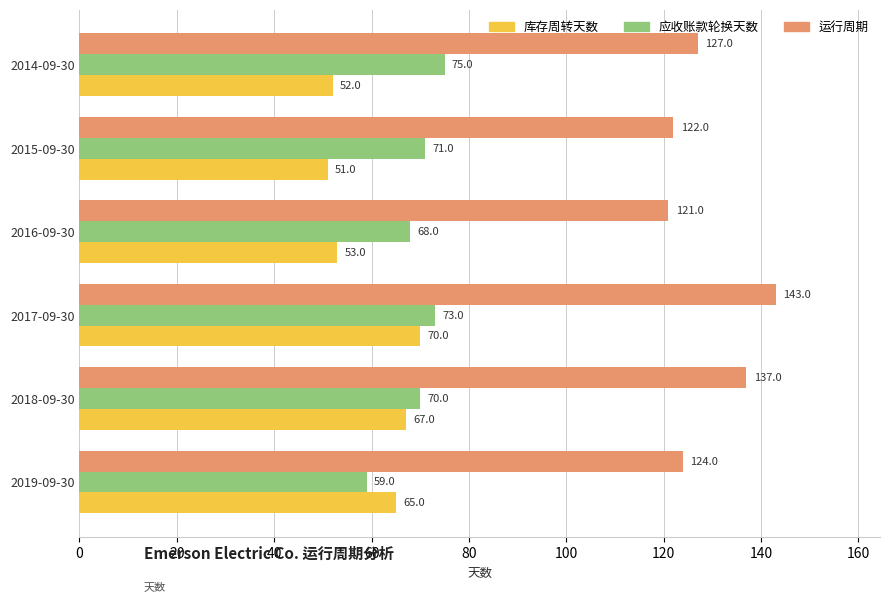

The value of 运行周期 at 2015-09-30 is 201. True or false?

False